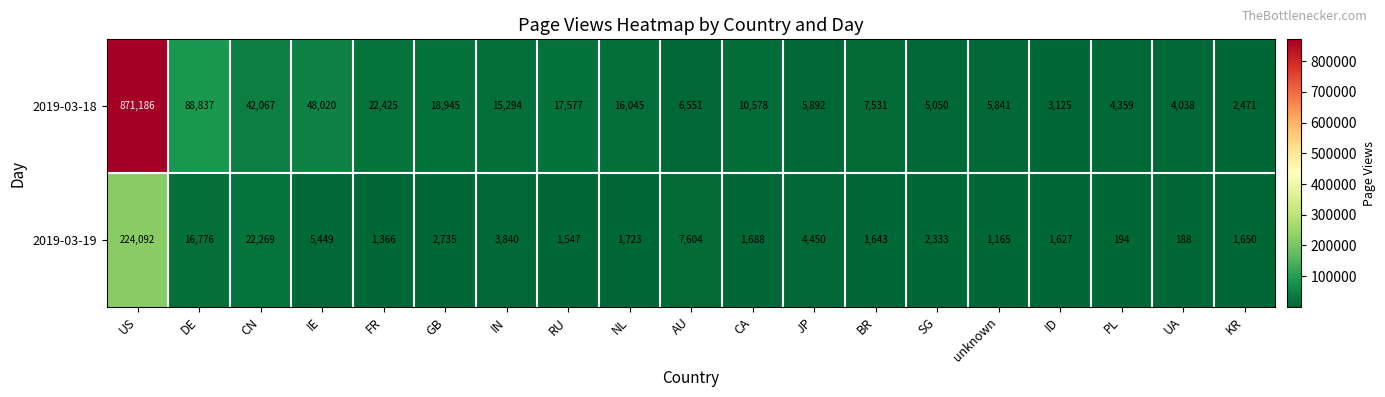

At which category is the sum across all series the highest?

US